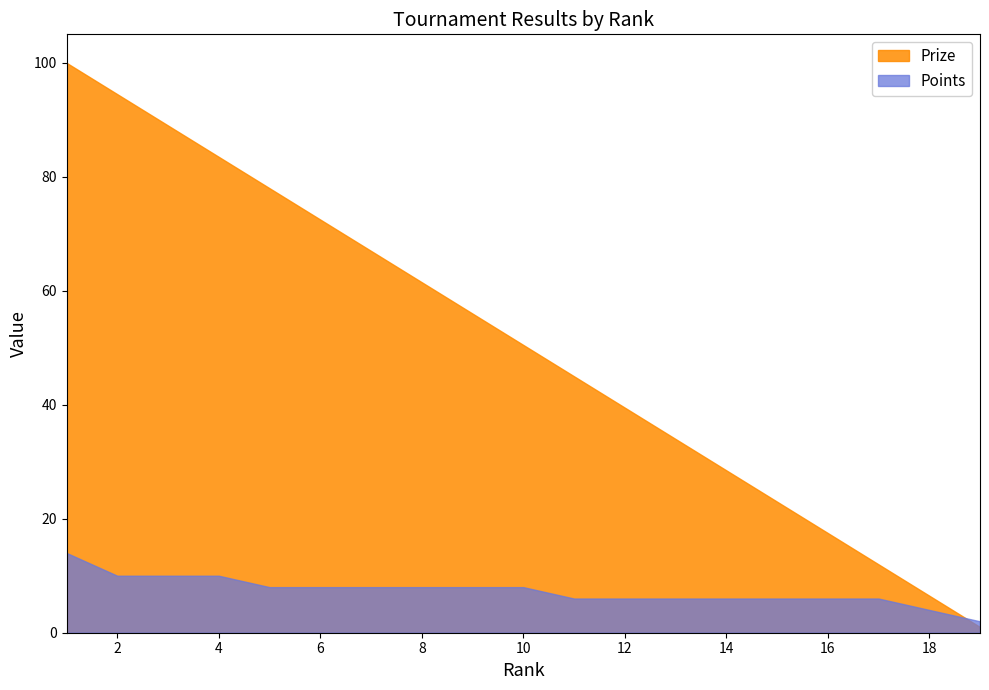

What is the greatest value displayed?

100.0